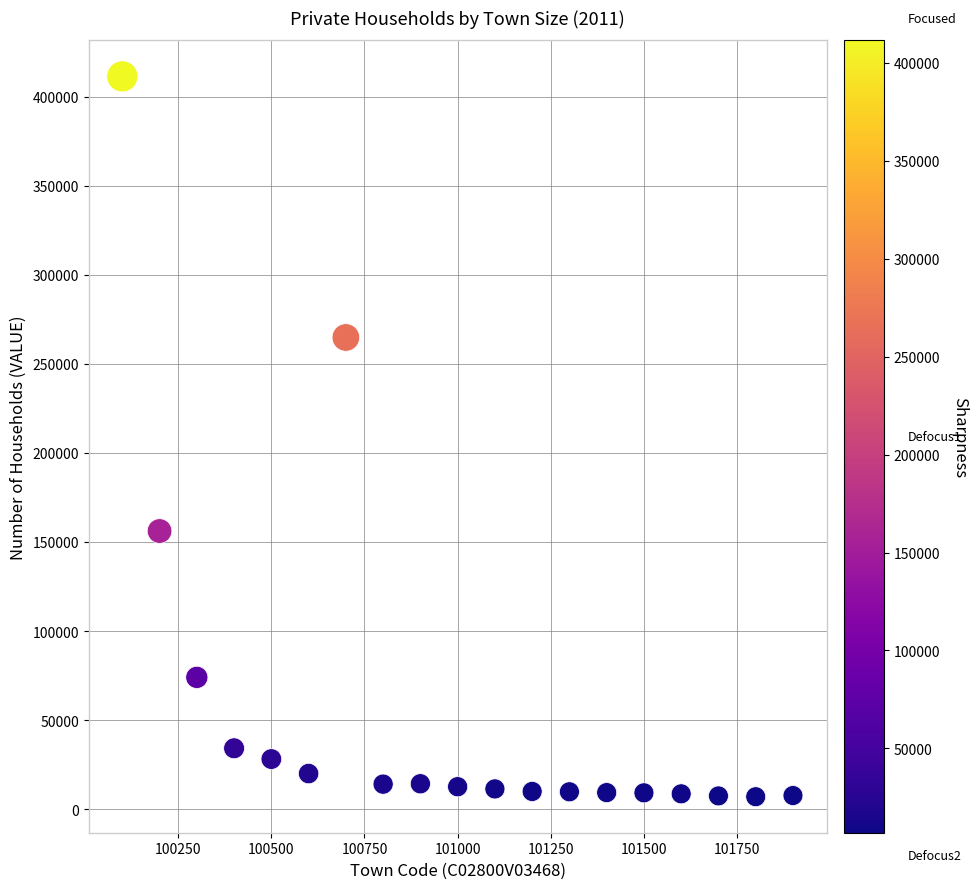

What is the range of Y values (max minus min)?

404510